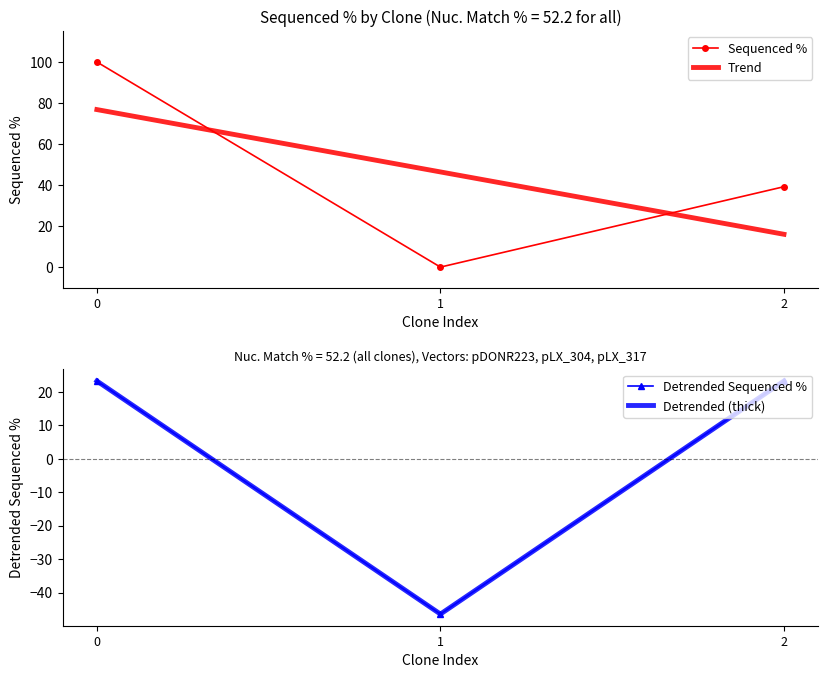

What is the value of the 1st point from the left?

100.0